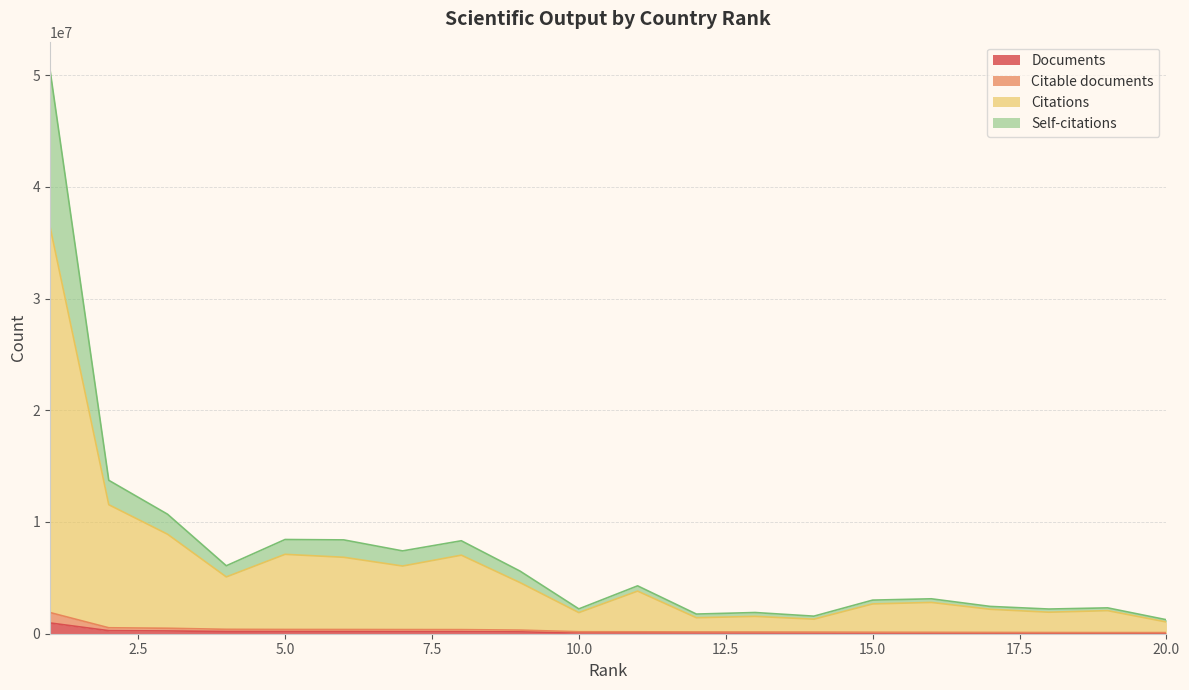

What is the value of the Self-citations point at the 11th from the left?

4284795